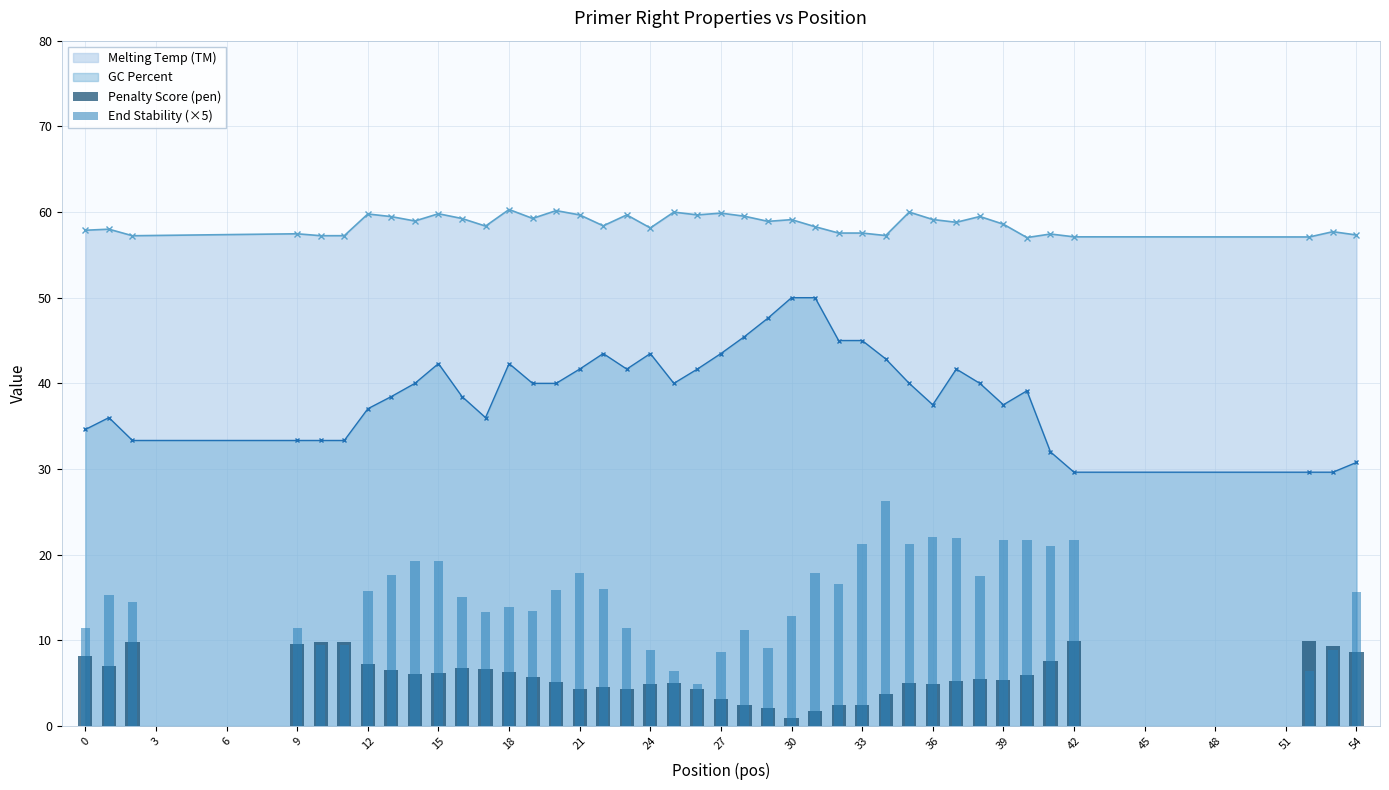

What is the maximum value for Melting Temp (TM)?

60.3